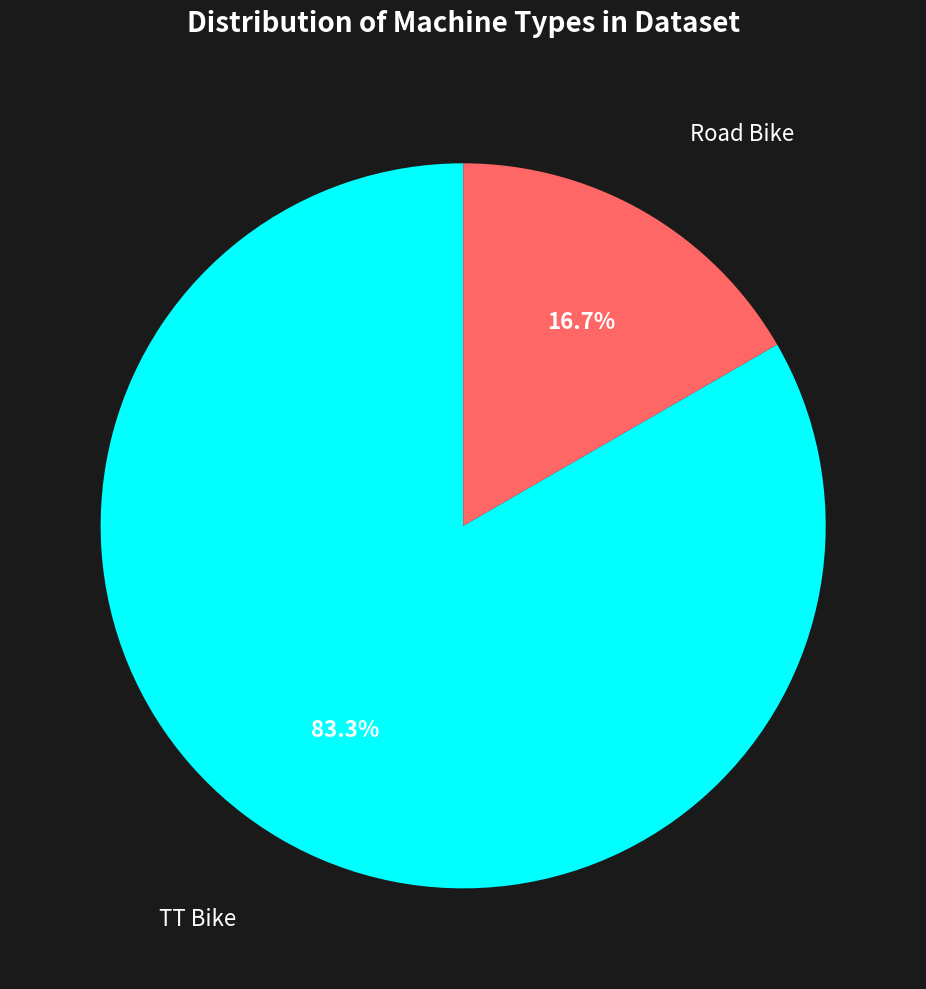

To the nearest percent, what percentage of the pie is Road Bike?

17%